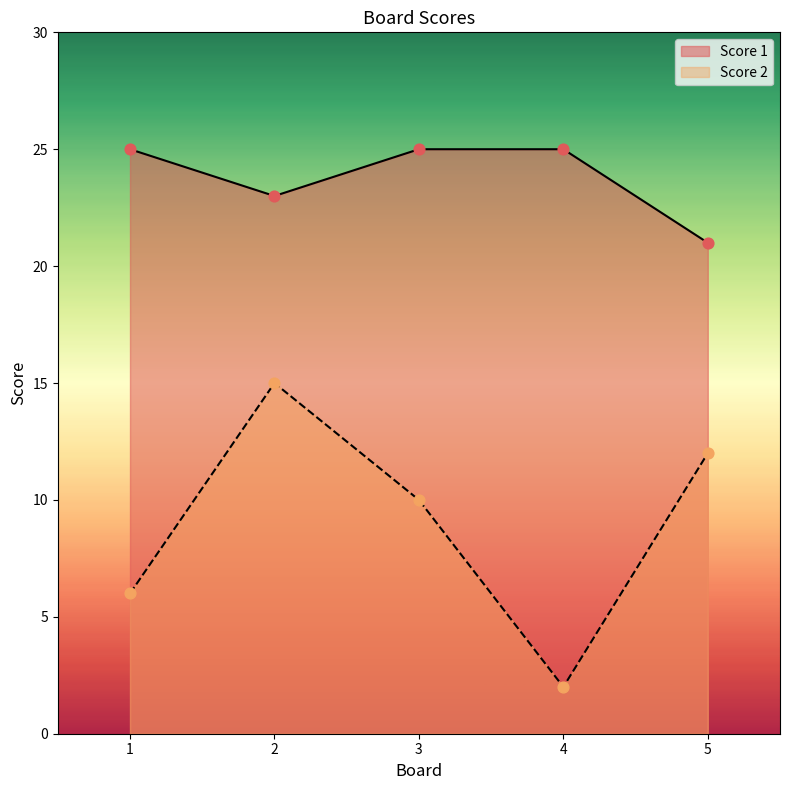

At how many categories does at least one series exceed 15?

5